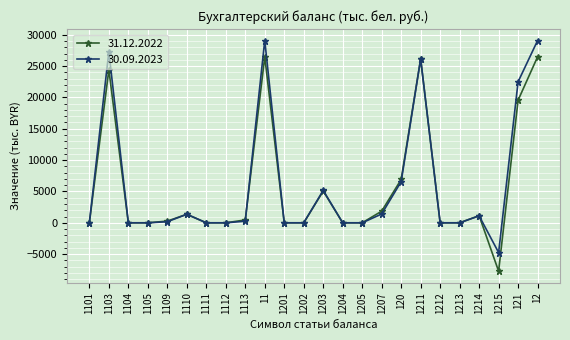

Does the chart display data point markers on the line(s)?

Yes